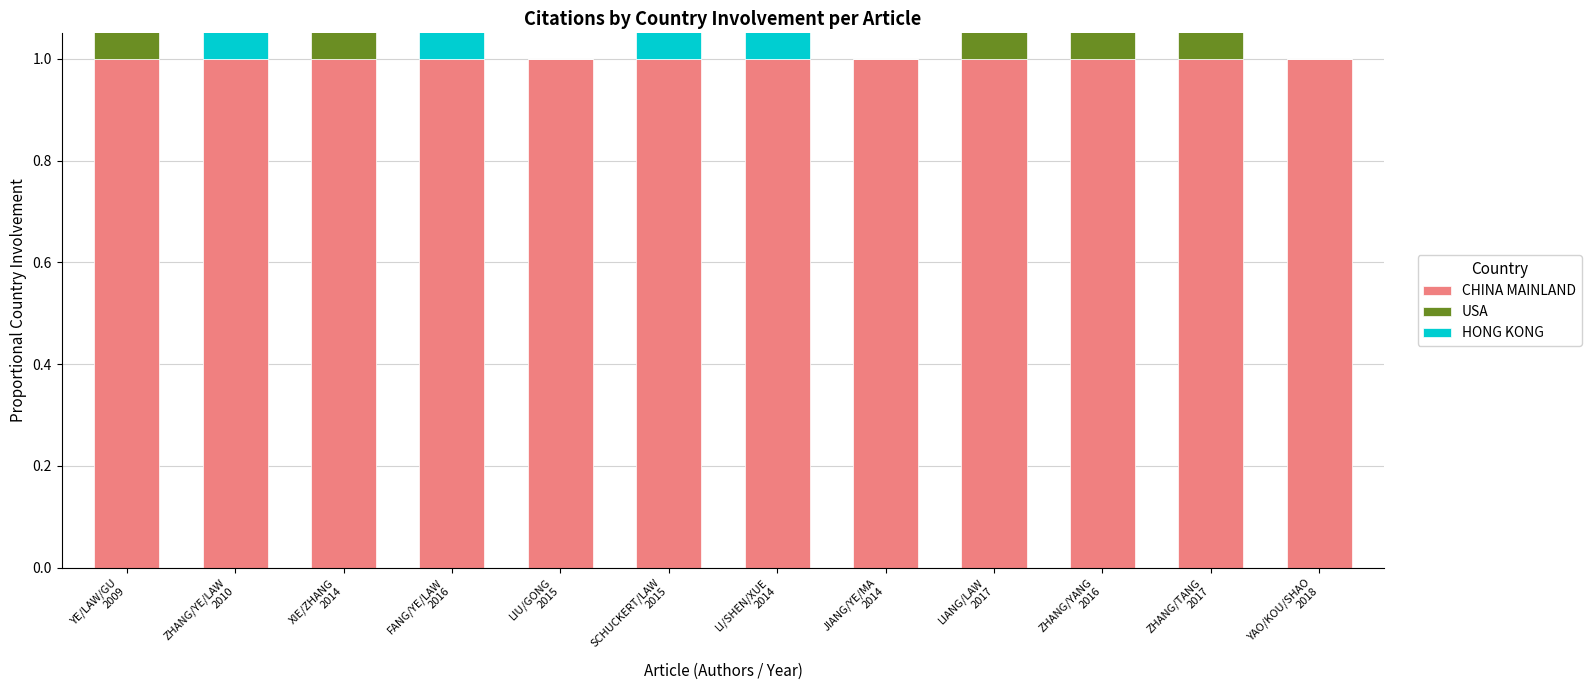

At which category does the chart reach its peak across all series?

YE/LAW/GU
2009